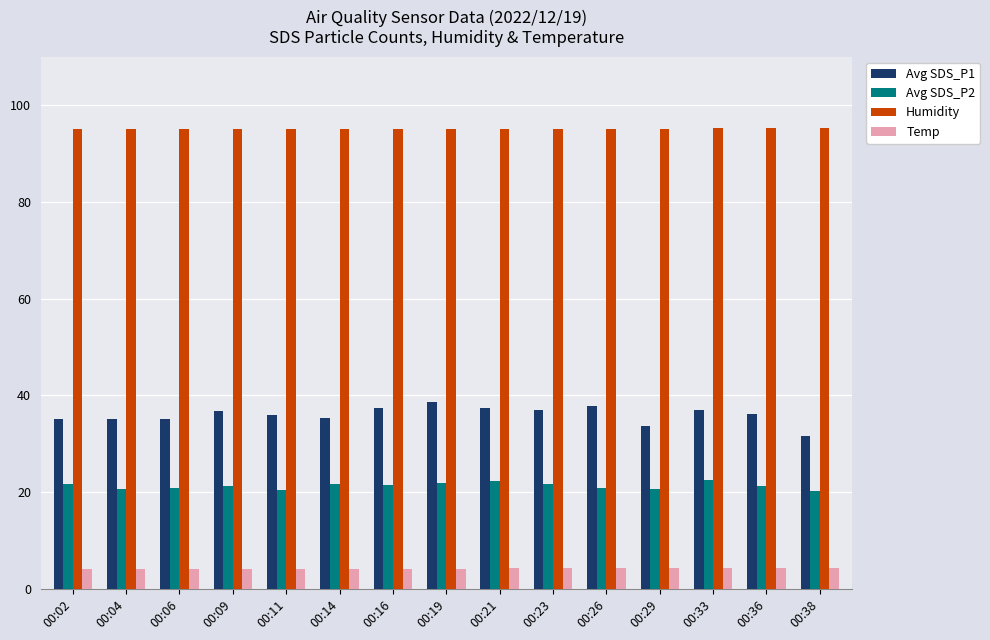

Which series has the largest total across all categories?

Humidity